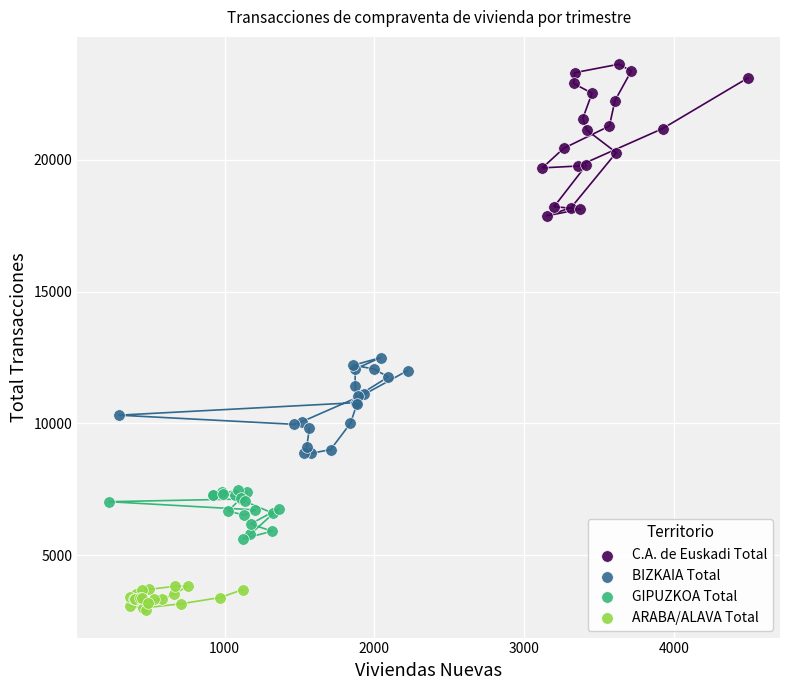

Which series contains the highest Y value?

C.A. de Euskadi Total